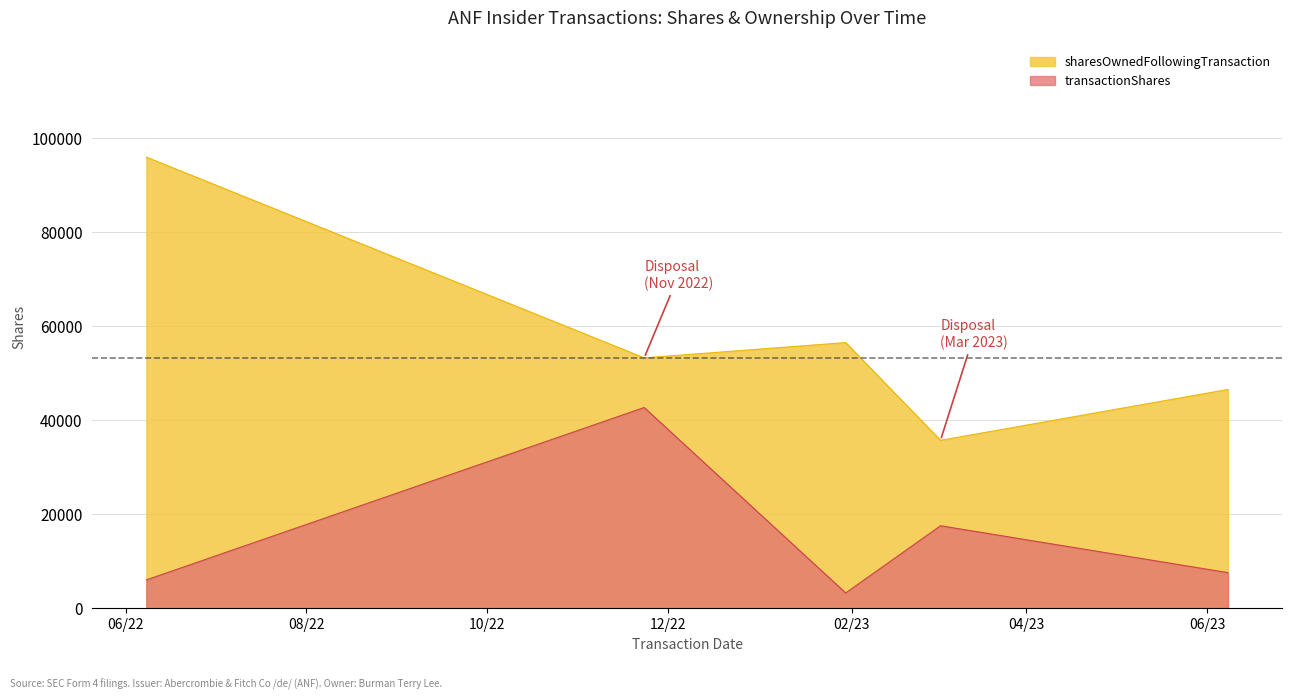

What is the total value across all series at 2023-01-30?

59708